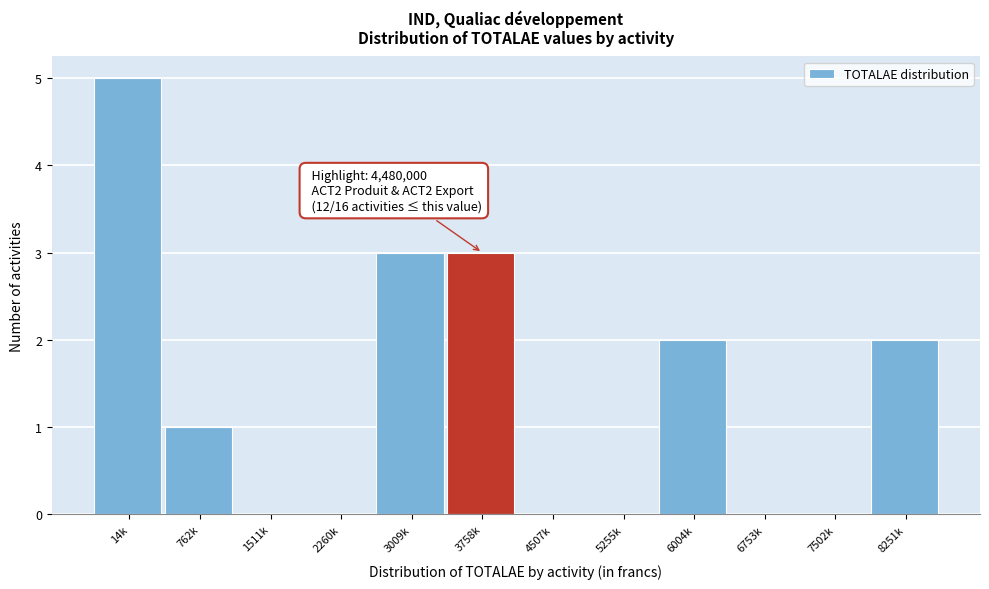

Reading left to right, extract all data points from this chart.

14k=5	762k=1	1511k=0	2260k=0	3009k=3	3758k=3	4507k=0	5255k=0	6004k=2	6753k=0	7502k=0	8251k=2